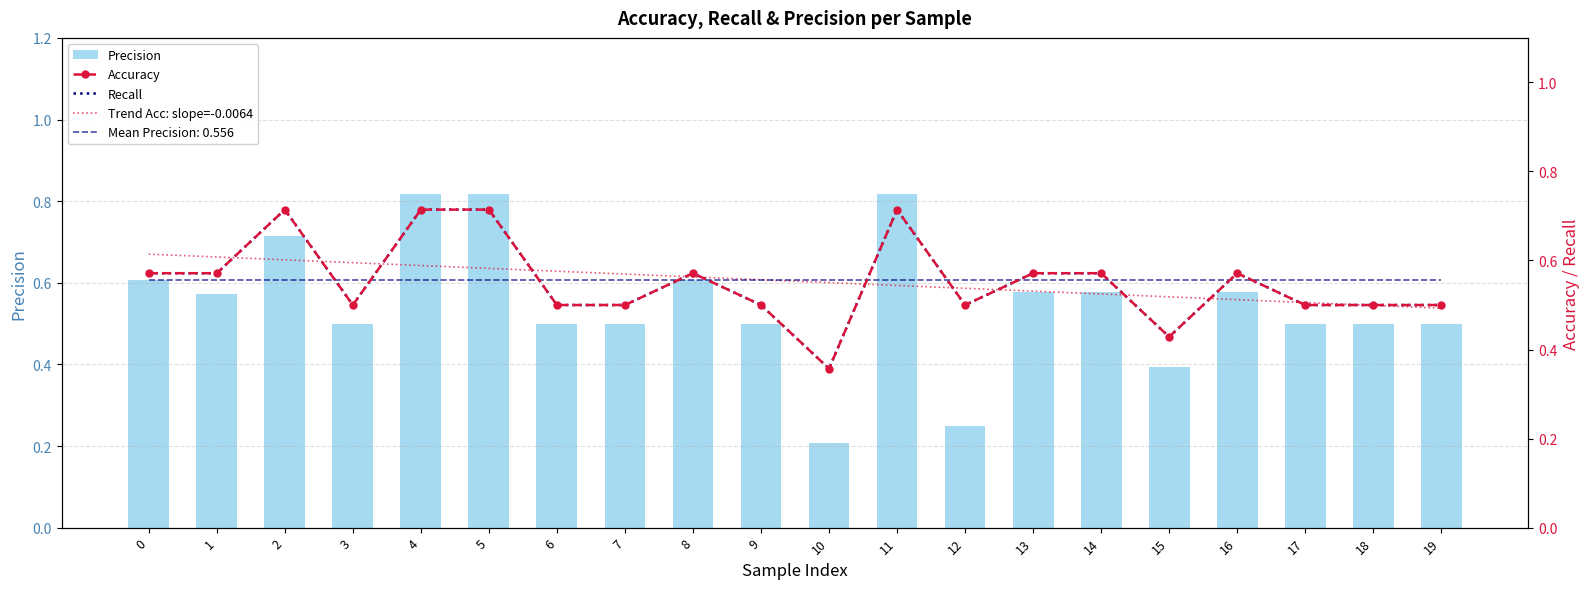

Is the value of Precision at 14 greater than the value of Recall at 13?

Yes